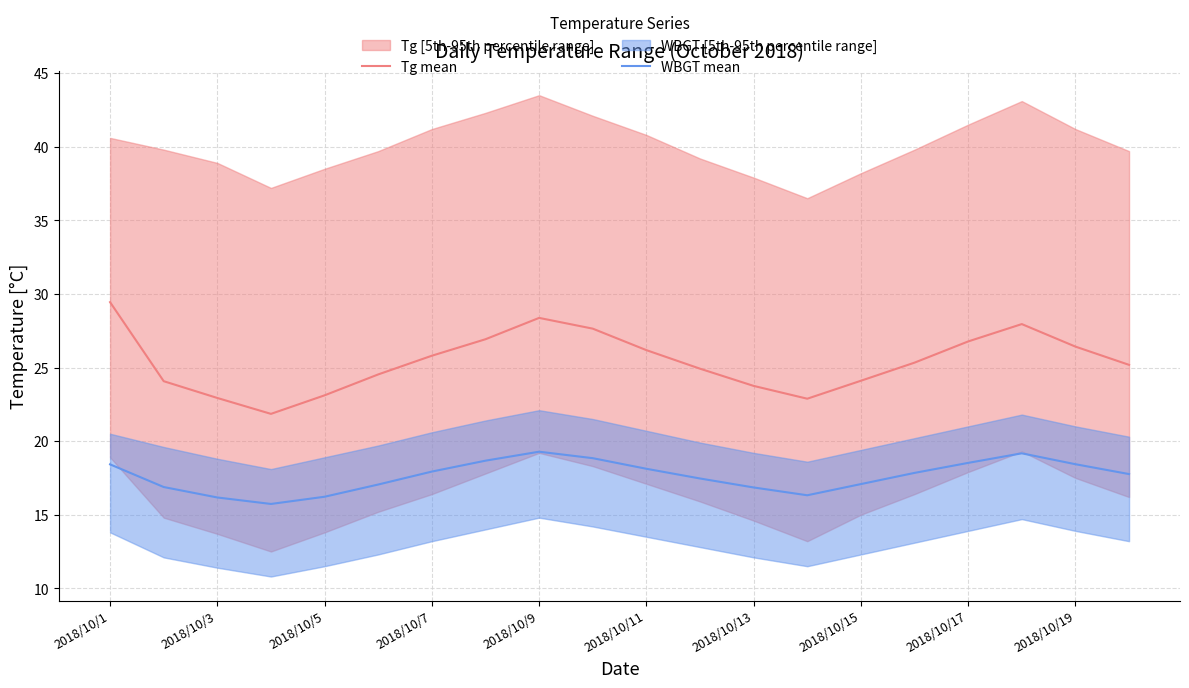

What is the spread (max minus min) of values at 17?

8.8